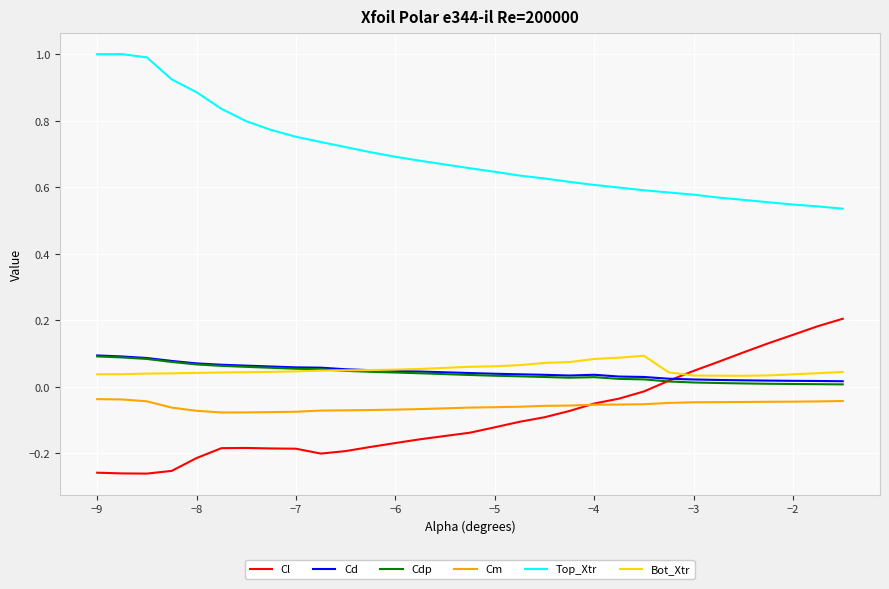

What is the greatest value displayed?

1.0